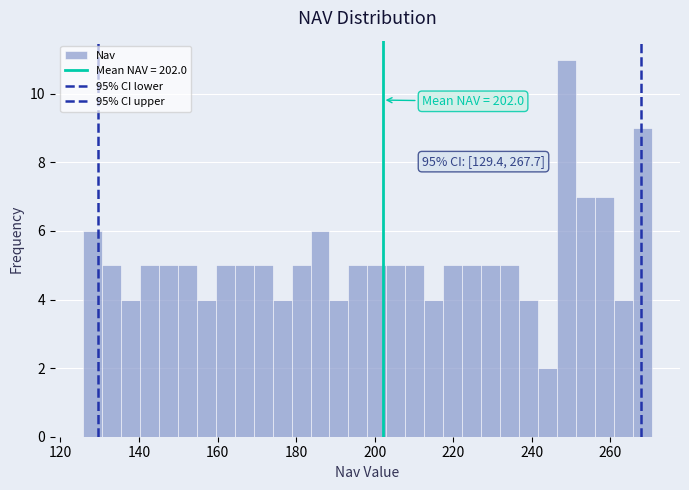

Read against the x-axis, roughly where is the centre of the tallest bar?

248